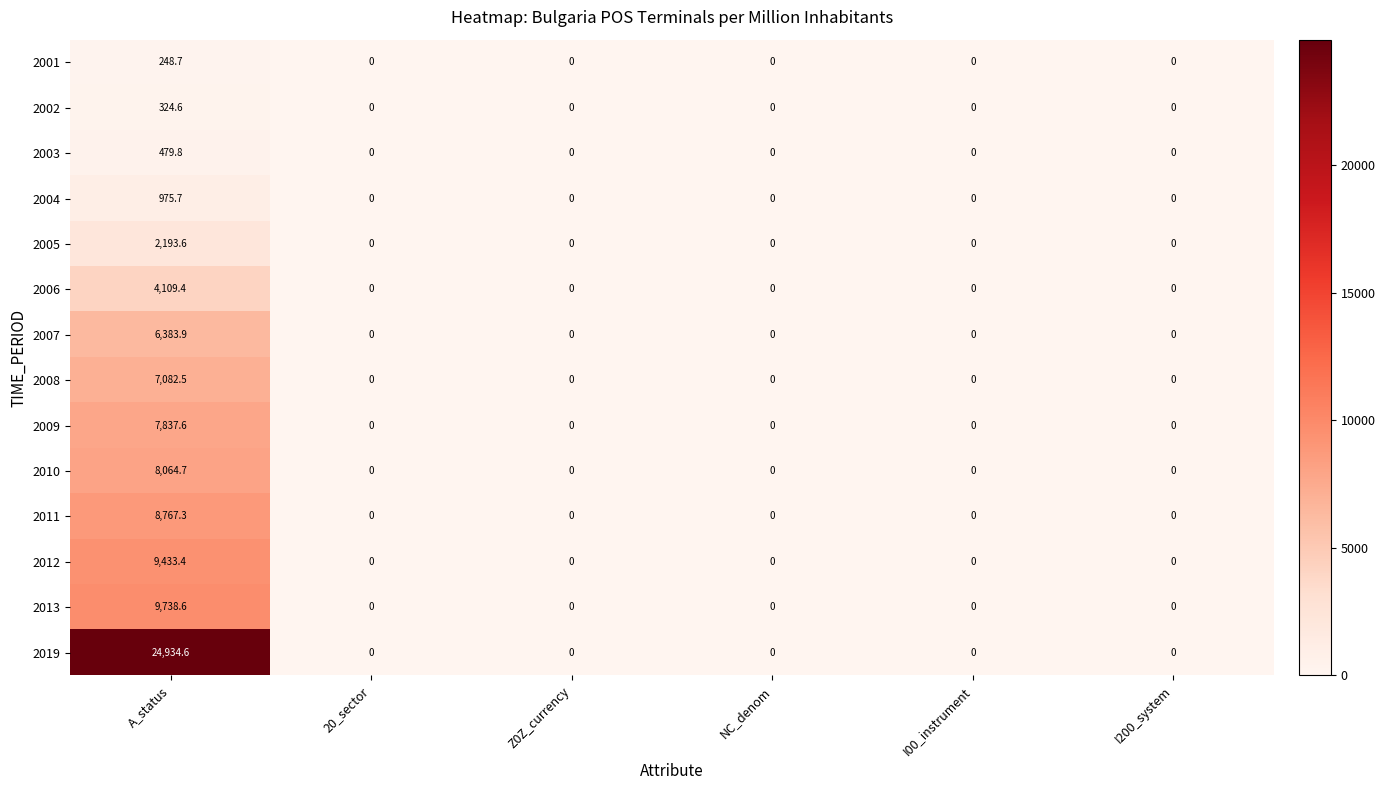

Which series has the largest total across all categories?

2019